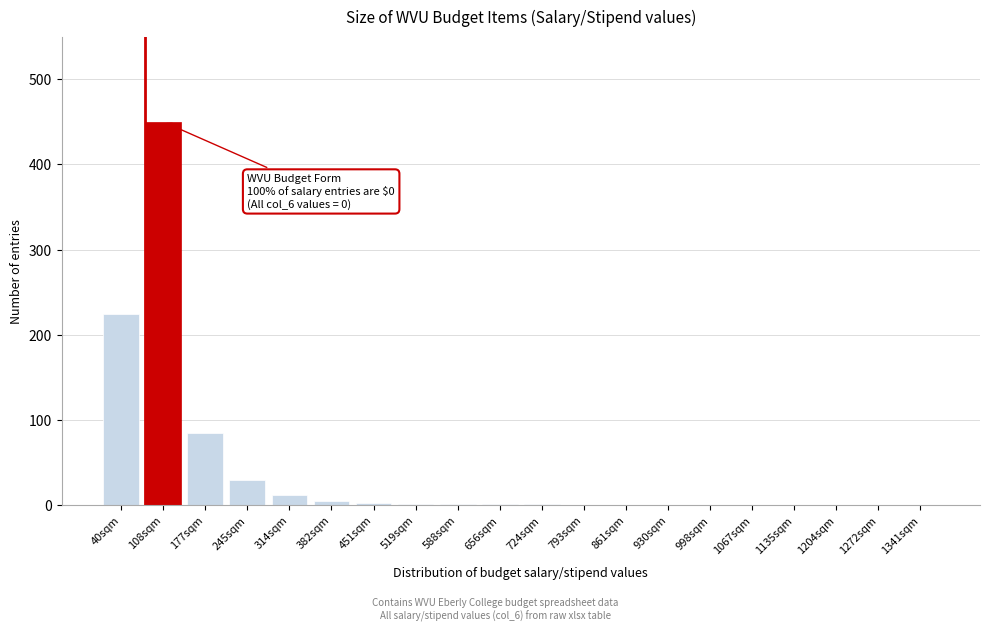

Which category has the highest value across all series?

108sqm